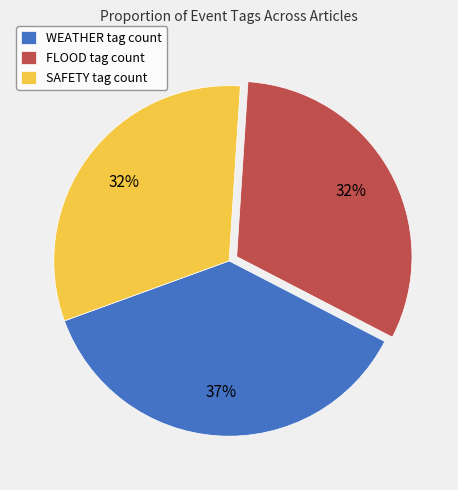

What percentage is the FLOOD tag count slice, to the nearest percent?

32%